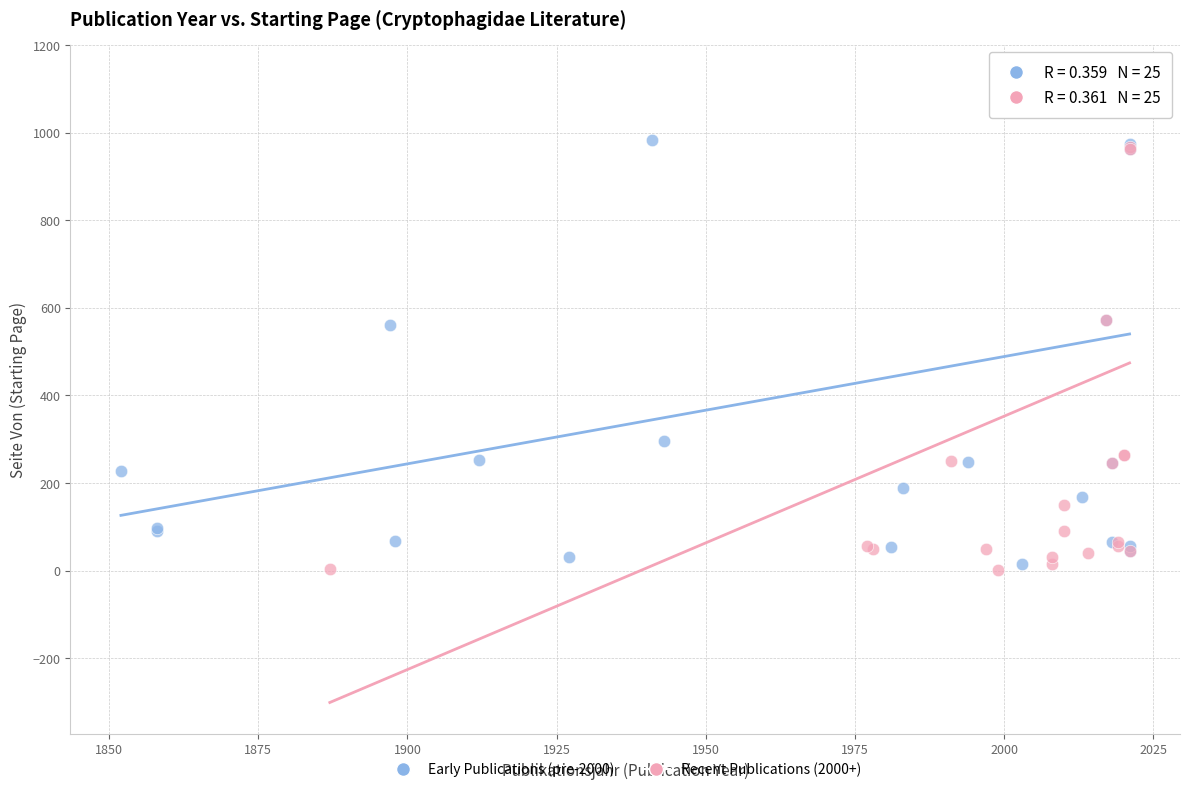

What are all the series names shown in the legend?

Early Publications (pre-2000), Recent Publications (2000+)